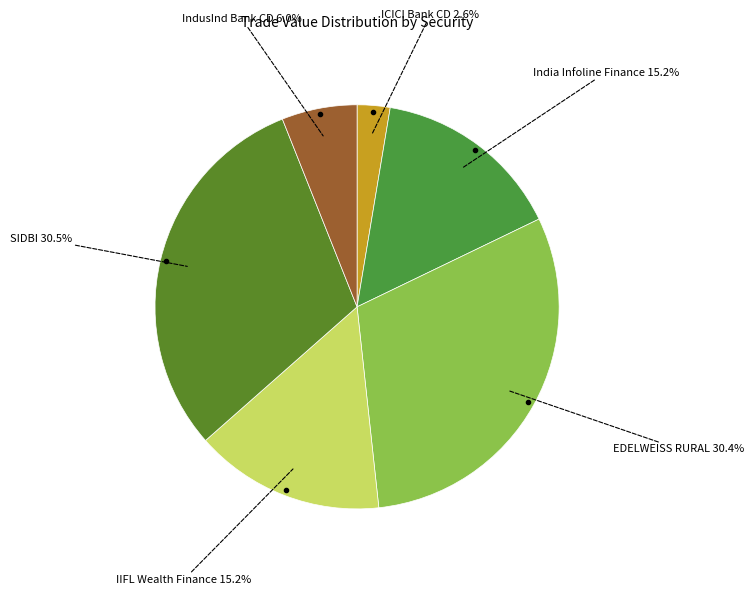

What percentage do IIFL Wealth Finance 15.2% and ICICI Bank CD 2.6% together represent?

17.8%